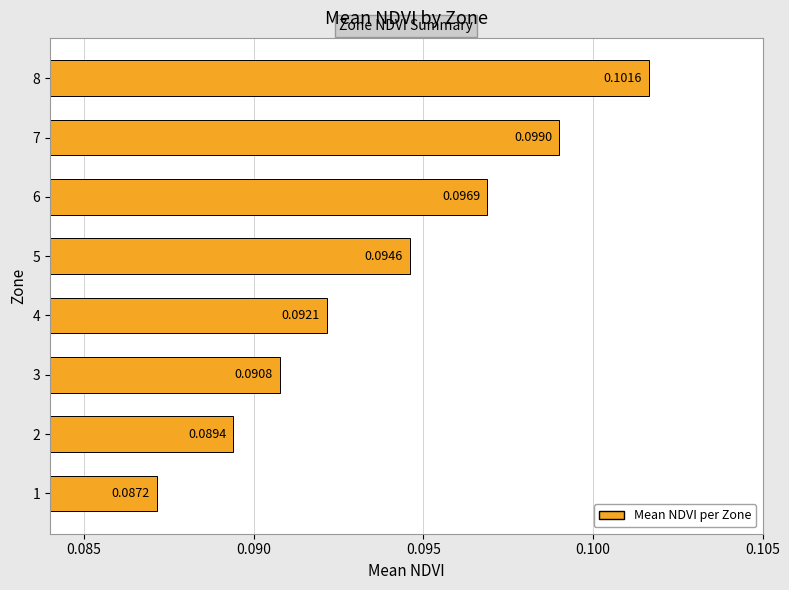

Does the chart contain any negative values?

No